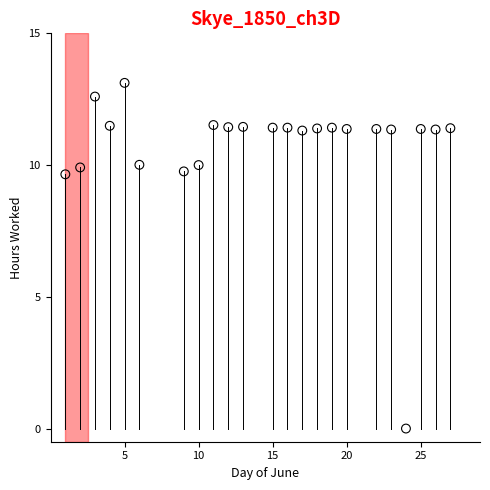

What is the range of X values (max minus min)?

26.0